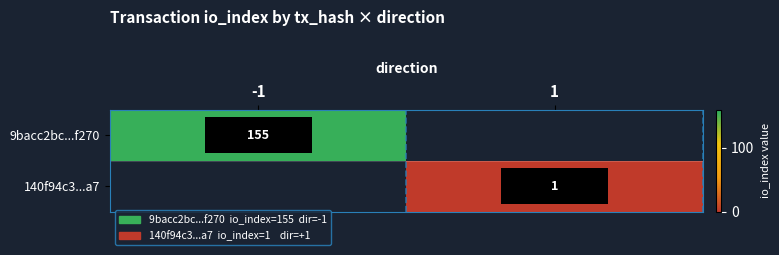

Is it true that 9bacc2bc...f270 equals 155 at -1?

True